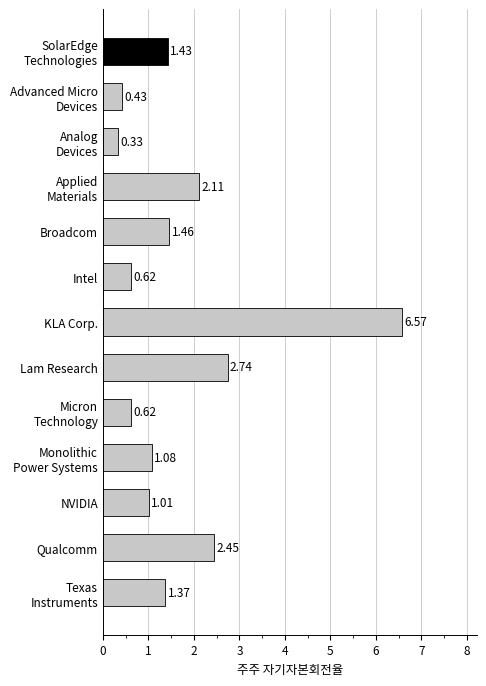

What is the difference between the second highest and minimum values?

2.4